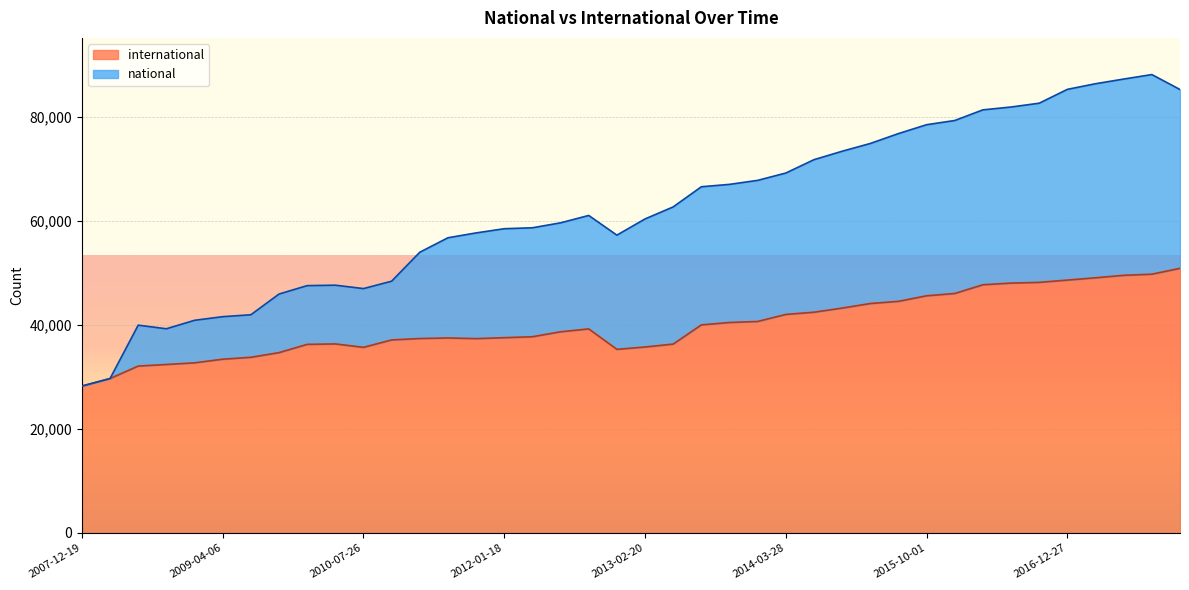

What value does the international series have at 2017-04-12?

49043